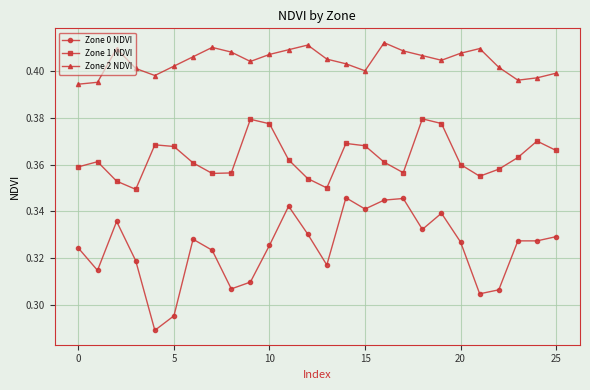

True or false: Zone 2 NDVI and Zone 0 NDVI intersect in this chart.

False